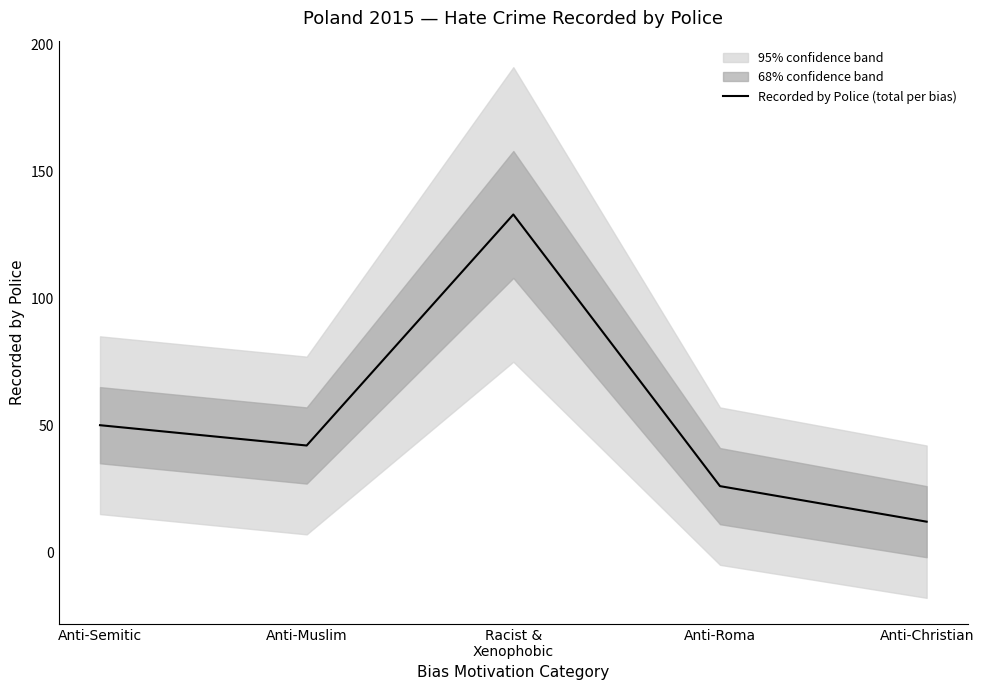

What is the greatest value displayed?

133